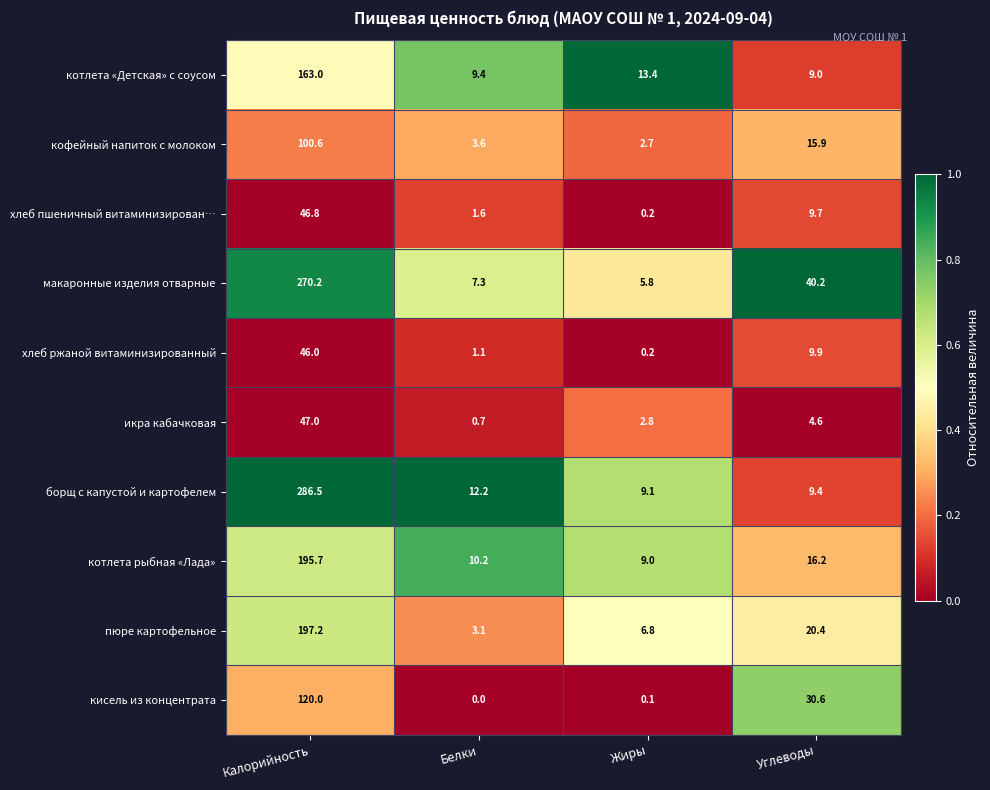

Is it true that икра кабачковая equals 2.8 at Жиры?

True